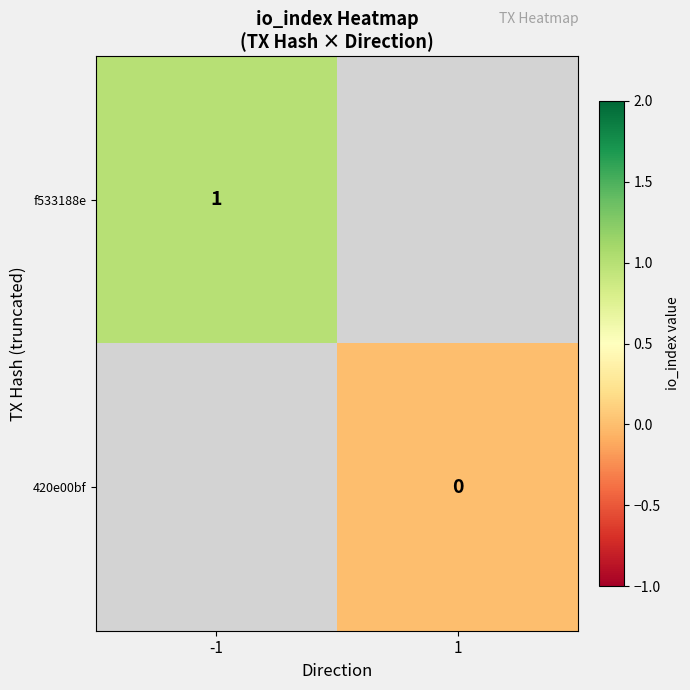

The f533188e series shows 1 at -1. True or false?

True